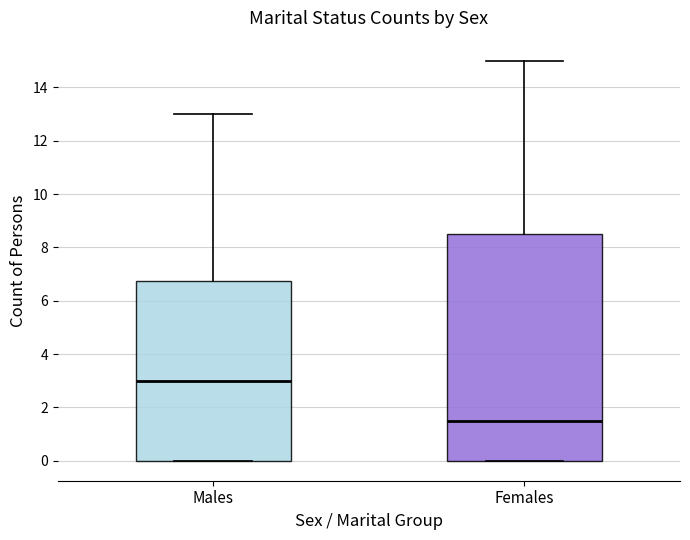

Where does the upper whisker of the box for Females end on the y-axis? The values are not printed on the chart, so give them approximately, as read against the axis.

15.0